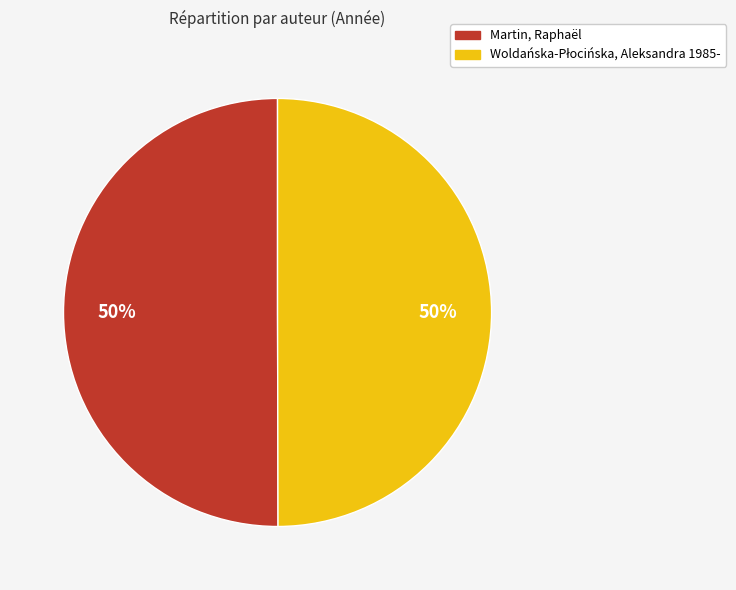

Is it true that Martin, Raphaël is 50% of the pie?

True